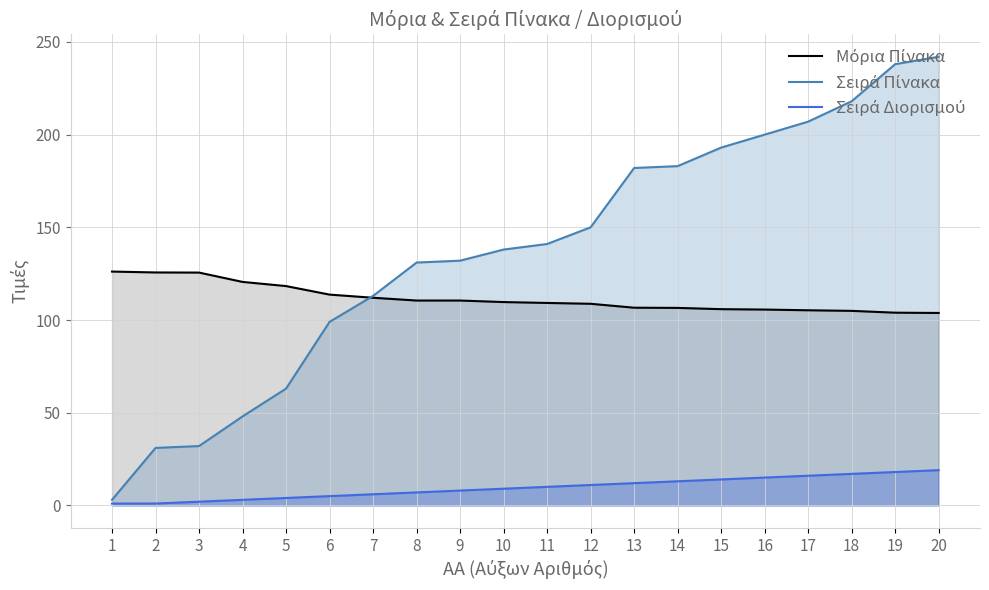

Where does the Σειρά Διορισμού series first go above 10?

12